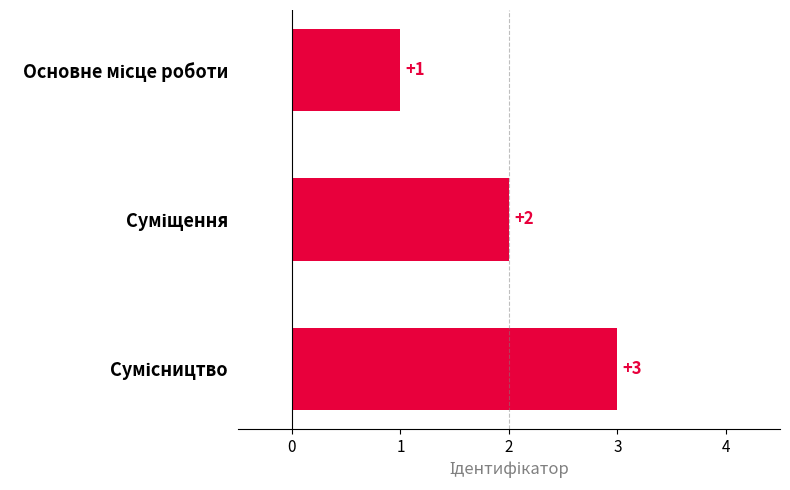

How many values are between 1 and 3?

3